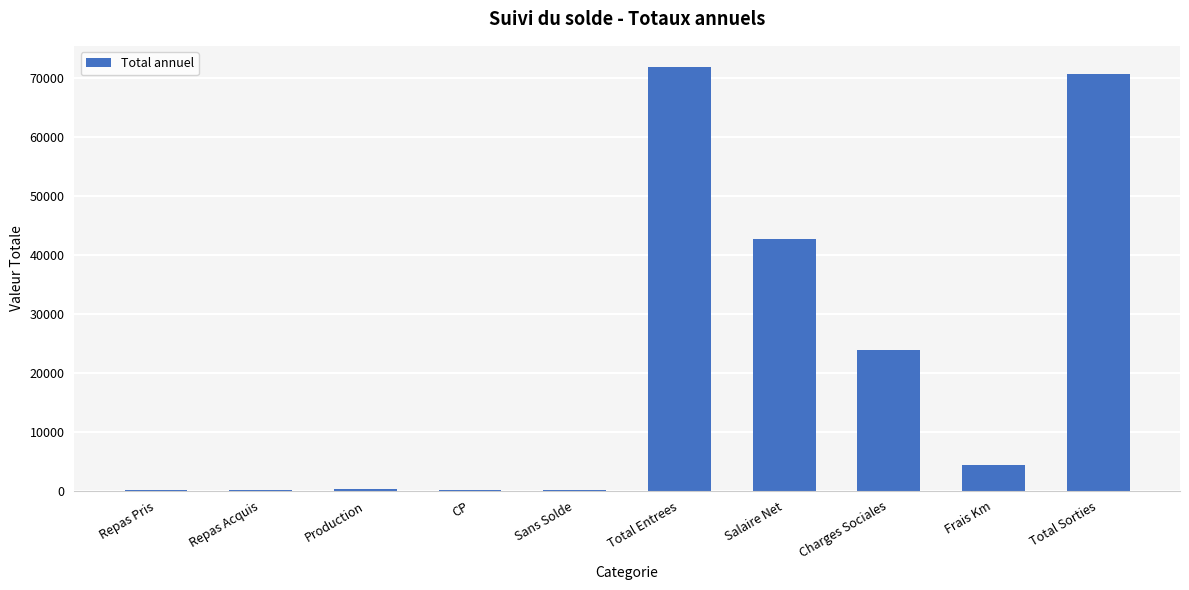

At which category does the chart reach its peak across all series?

Total Entrees